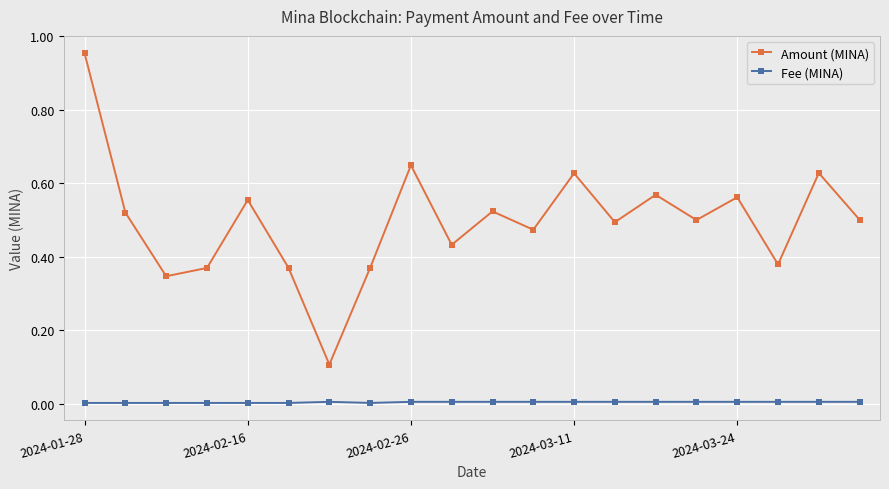

Which series has the widest spread of values?

Amount (MINA)